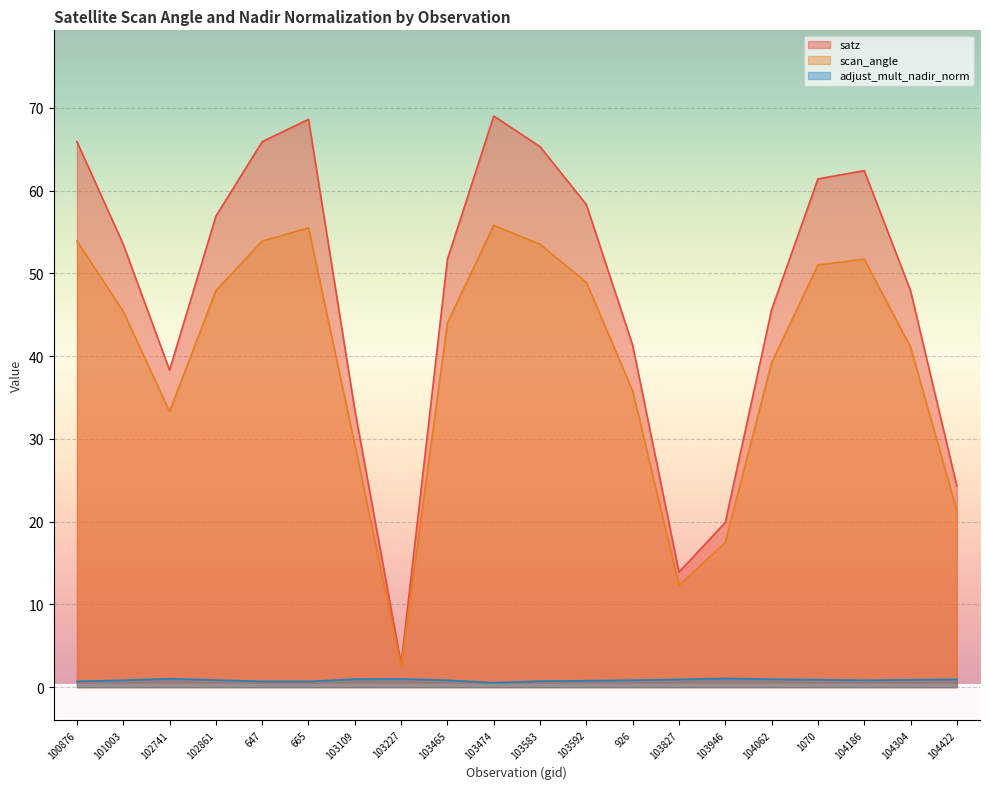

Reading left to right, transcribe all the data shown in this chart.

satz: 100876=65.9	101003=53.5	102741=38.3	102861=56.9	647=65.9	665=68.6	103109=33.5	103227=2.8	103465=51.7	103474=69.0	103583=65.3	103592=58.3	926=41.3	103827=13.9	103946=19.9	104062=45.6	1070=61.4	104186=62.4	104304=47.9	104422=24.3
scan_angle: 100876=53.9	101003=45.4	102741=33.3	102861=47.9	647=53.9	665=55.5	103109=29.3	103227=2.5	103465=44.0	103474=55.8	103583=53.5	103592=48.9	926=35.8	103827=12.3	103946=17.5	104062=39.2	1070=51.0	104186=51.7	104304=41.1	104422=21.3
adjust_mult_nadir_norm: 100876=0.7	101003=0.8	102741=1.0	102861=0.9	647=0.7	665=0.7	103109=1.0	103227=1.0	103465=0.8	103474=0.5	103583=0.7	103592=0.8	926=0.8	103827=0.9	103946=1.1	104062=1.0	1070=0.9	104186=0.8	104304=0.9	104422=0.9